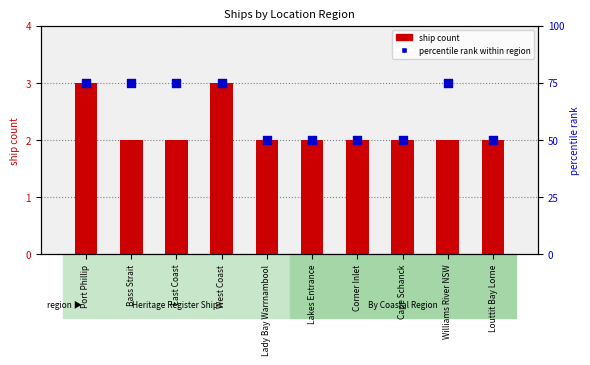

At which category is the sum across all series the highest?

Port Phillip